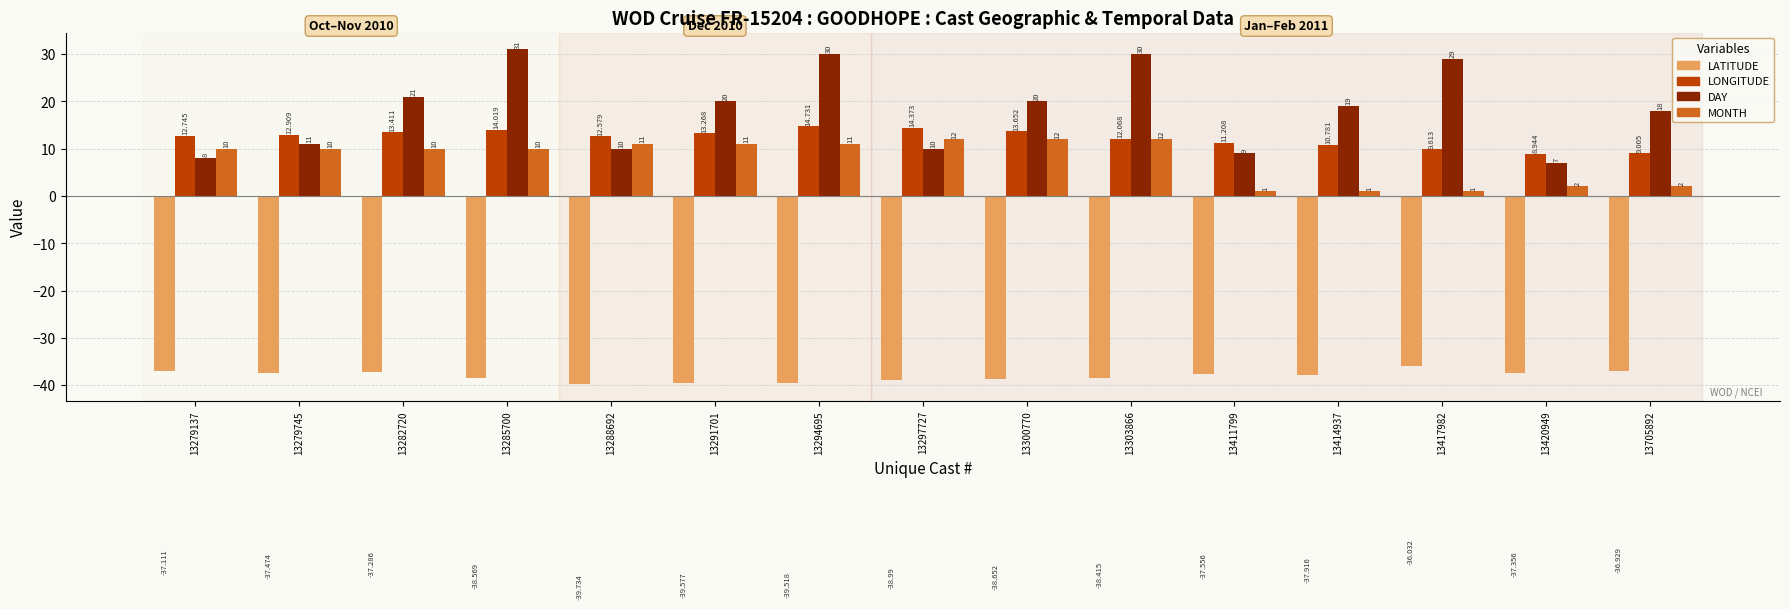

Which series has the largest range (max minus min)?

DAY